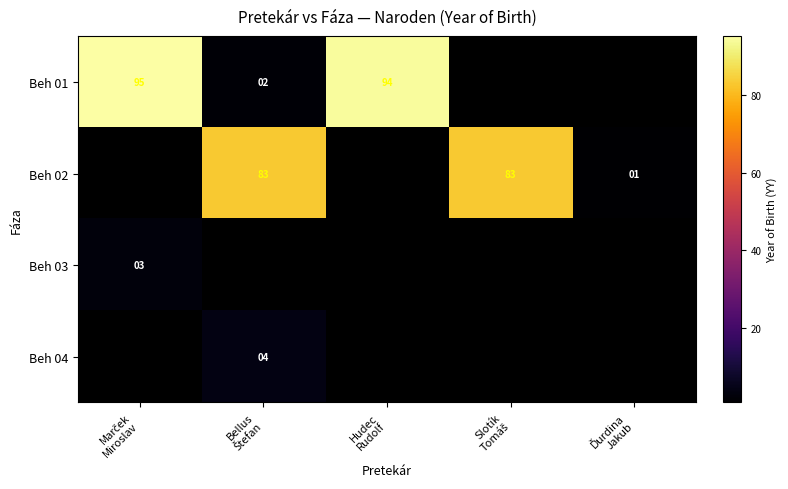

Where is Beh 01 nearest to the value 48?

Bellus Štefan